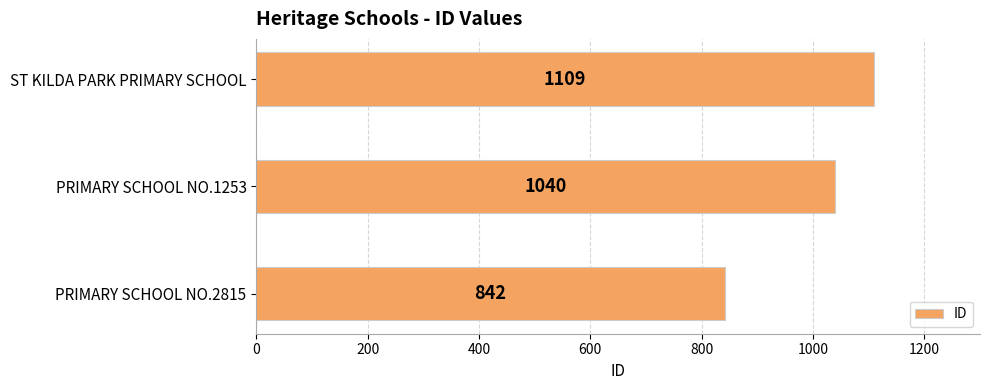

Does the chart contain any negative values?

No